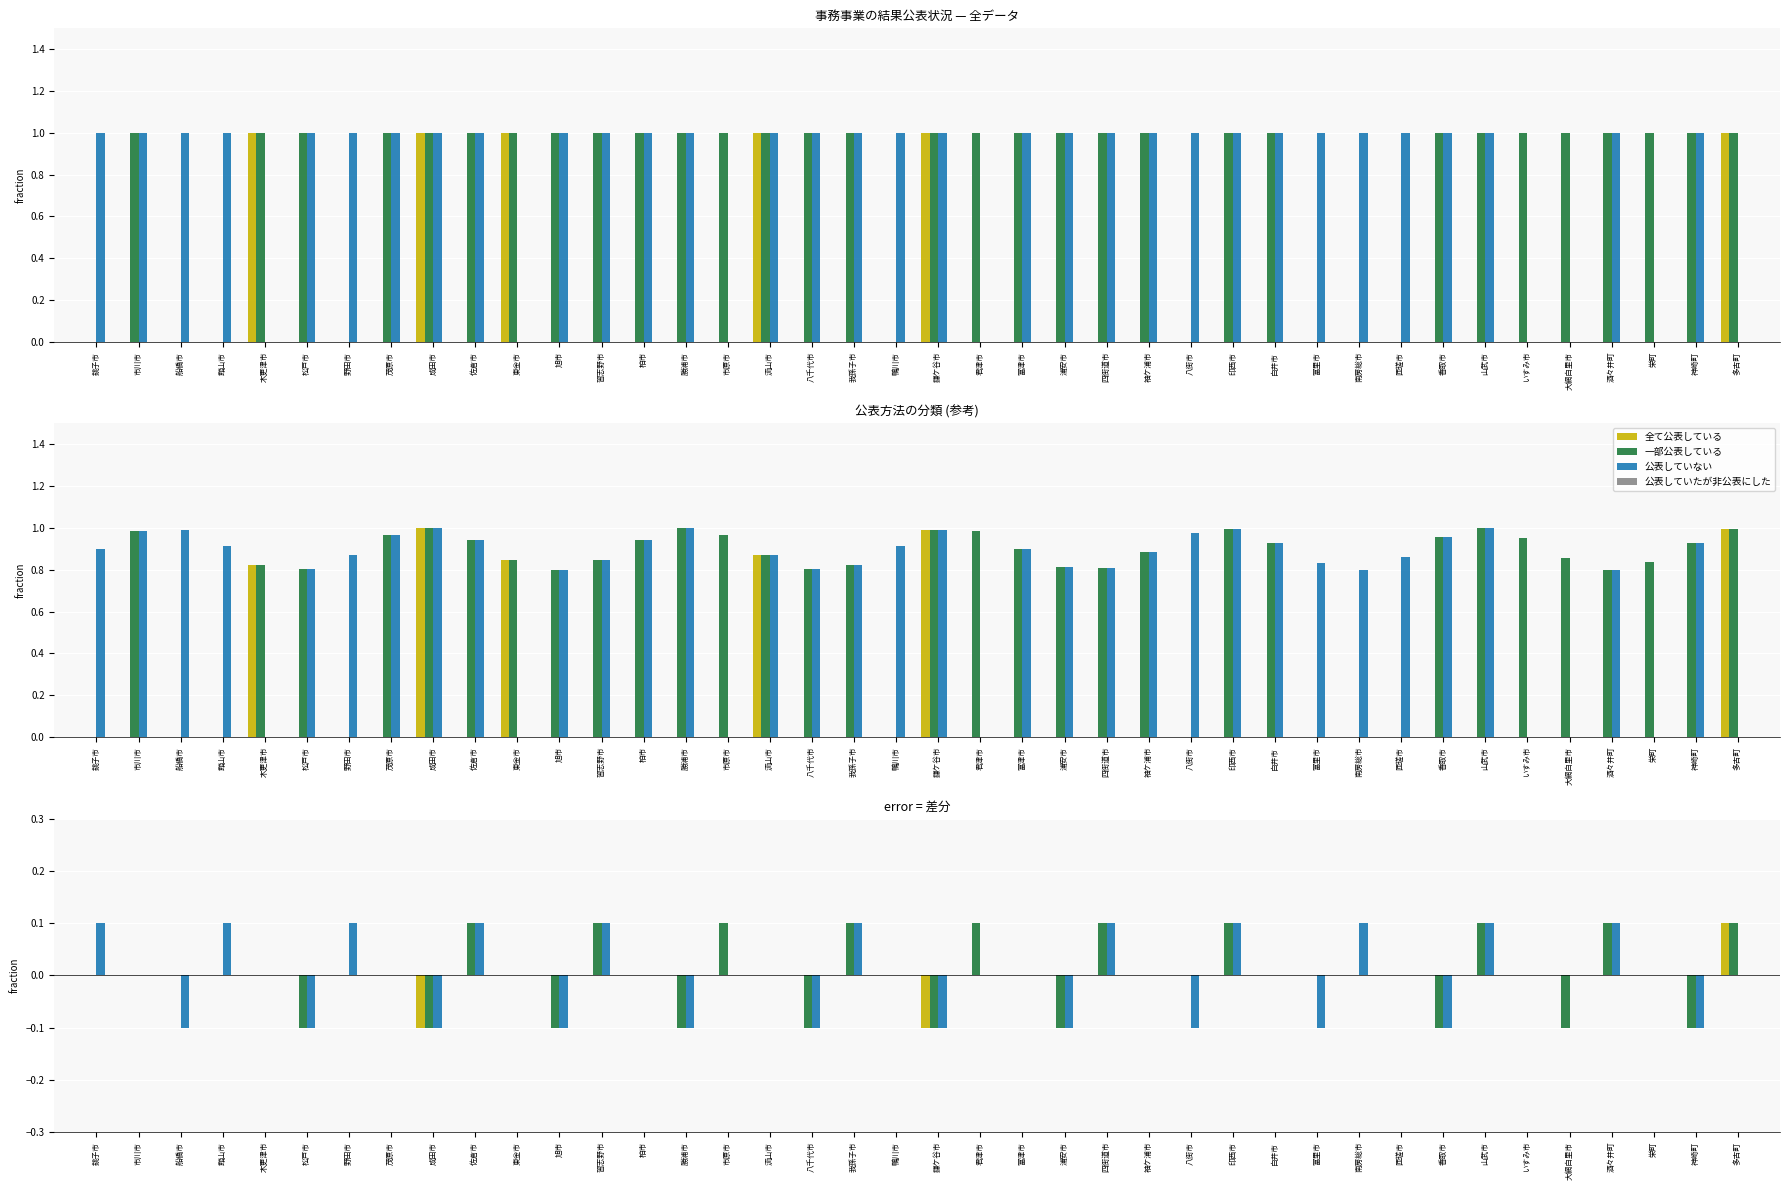

Which series has the widest spread of values?

全て公表している